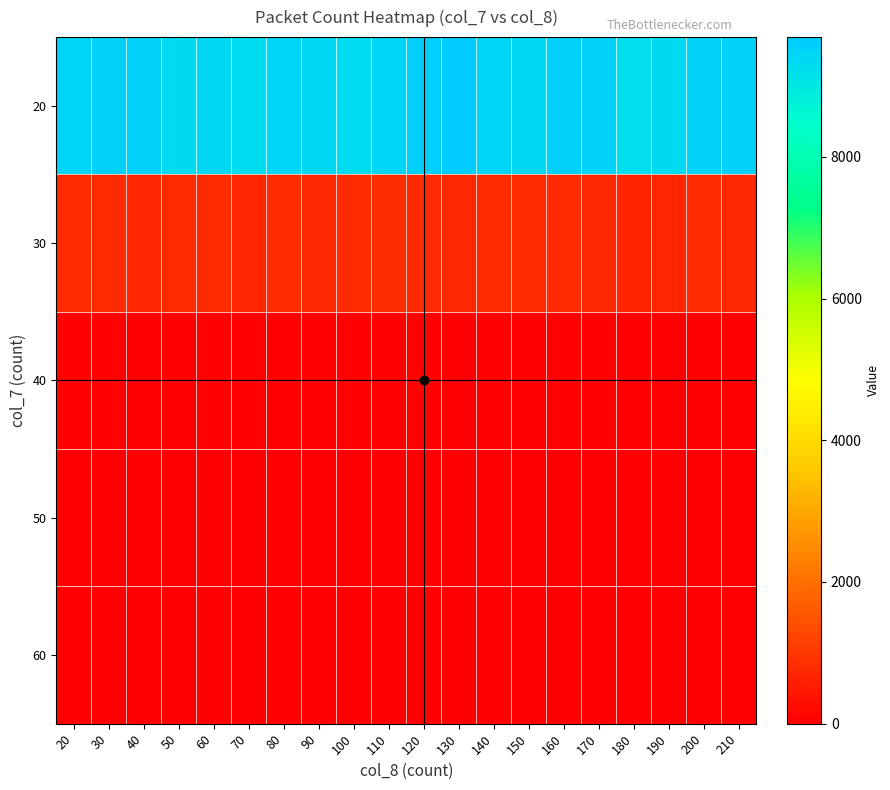

The 40 series shows 61 at 160. True or false?

True